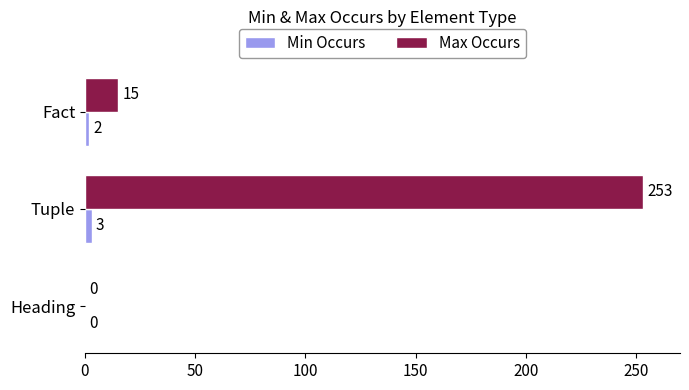

Which category has the highest value in the Min Occurs series?

Tuple